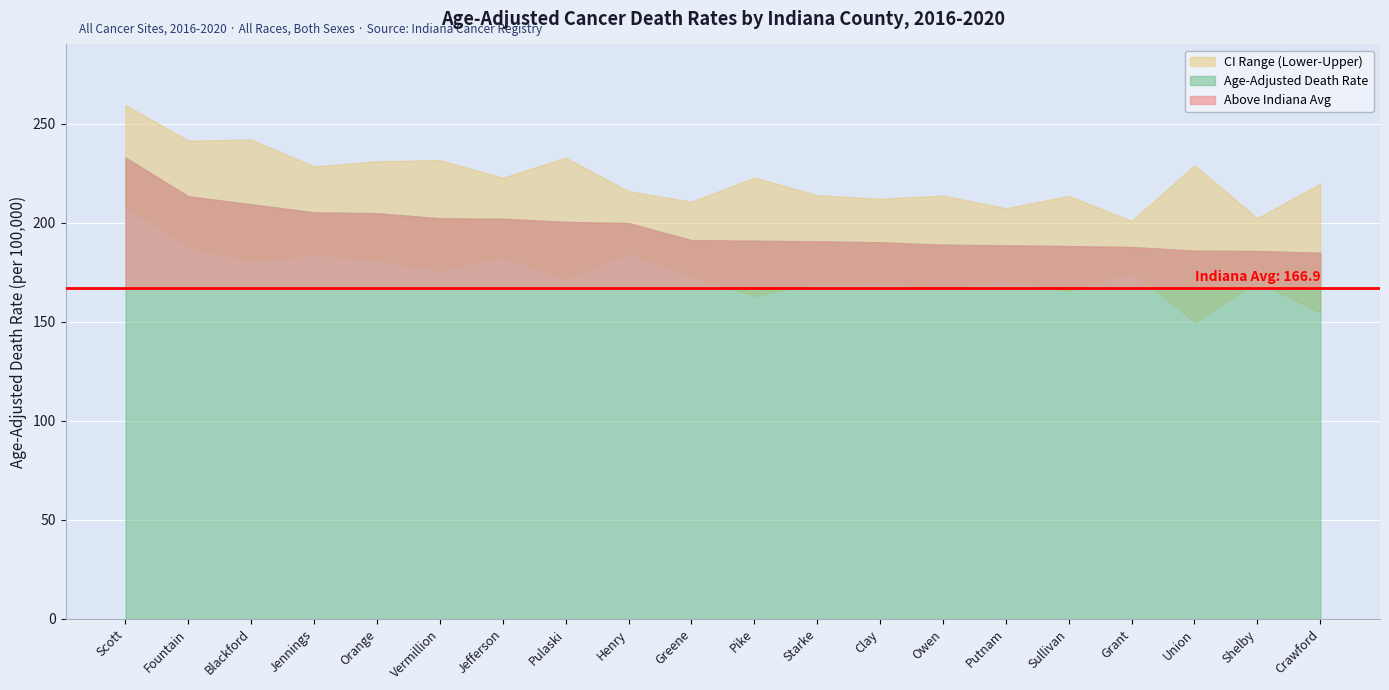

Reading right to left, transcribe all the data shown in this chart.

Age-Adjusted Death Rate: 184.8	185.7	185.9	187.7	188.2	188.6	188.9	190.1	190.6	190.9	191.2	199.8	200.4	202.0	202.2	204.8	205.2	209.3	213.3	232.9
Lower CI (Rate): 154.7	170.2	149.9	175.2	165.5	171.3	166.6	170.0	169.5	163.0	173.3	184.7	171.9	182.9	176.0	181.2	183.9	180.6	188.1	208.5
Upper CI (Rate): 219.7	202.3	229.0	200.9	213.5	207.3	213.7	212.1	213.9	222.8	210.6	215.9	232.8	222.7	231.6	231.0	228.4	242.0	241.4	259.4